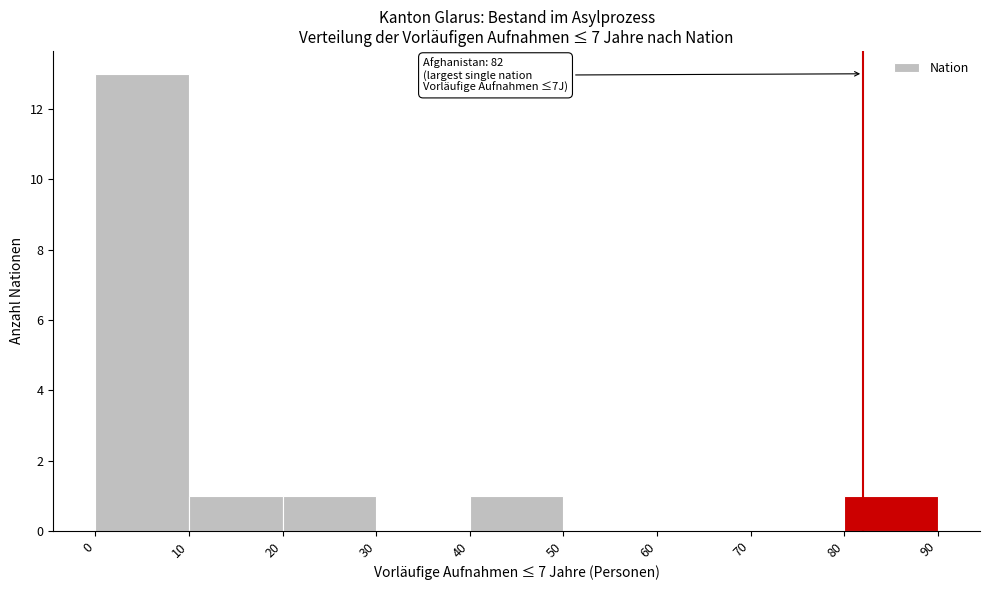

Which range on the x-axis has the tallest bar?

0 to 10